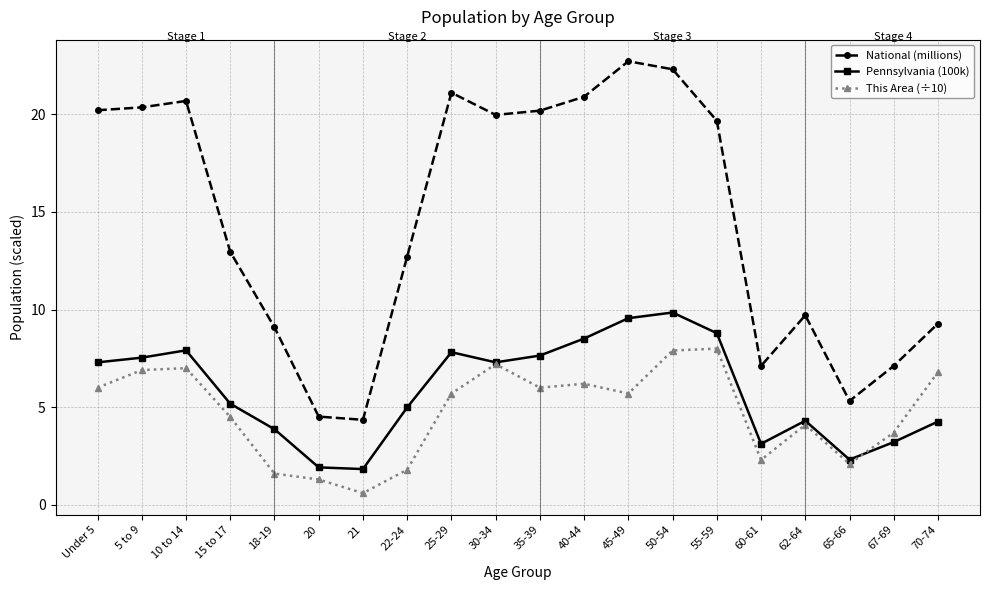

What is the maximum value shown in the chart?

22.7